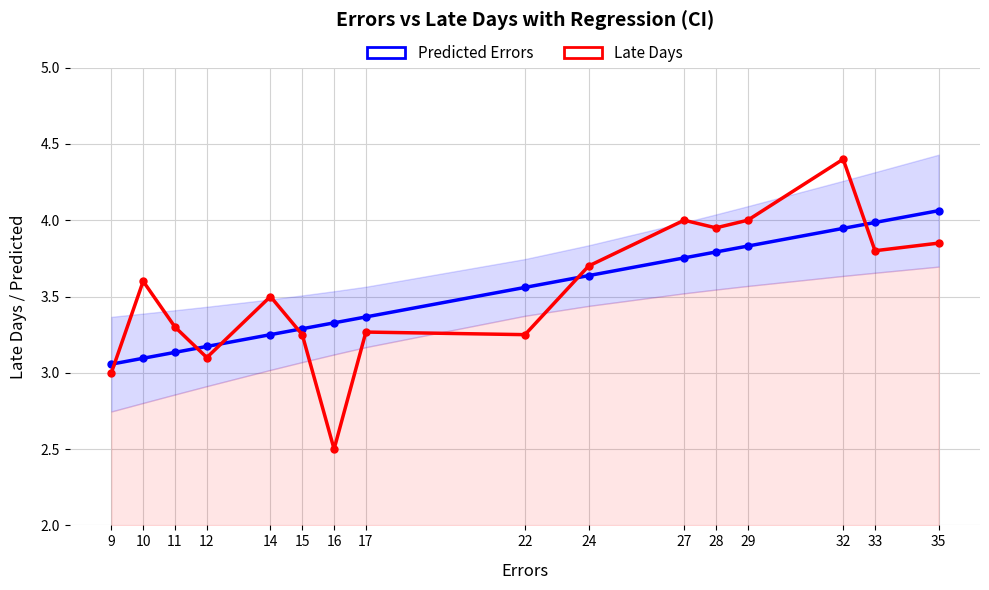

Rank the series at 10 from highest to lowest value.

Late Days, Predicted Errors